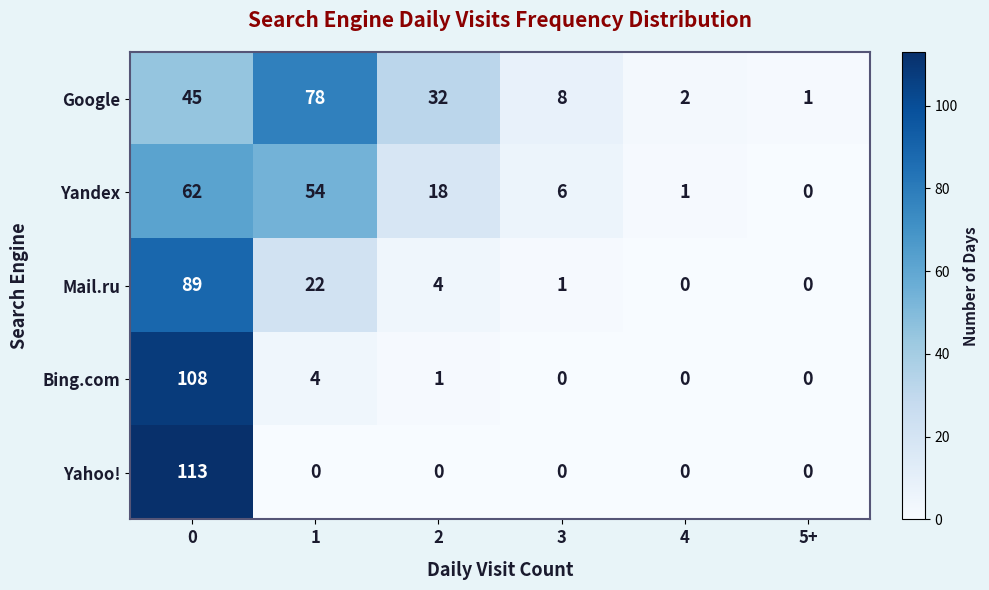

At how many categories does at least one series exceed 88?

1